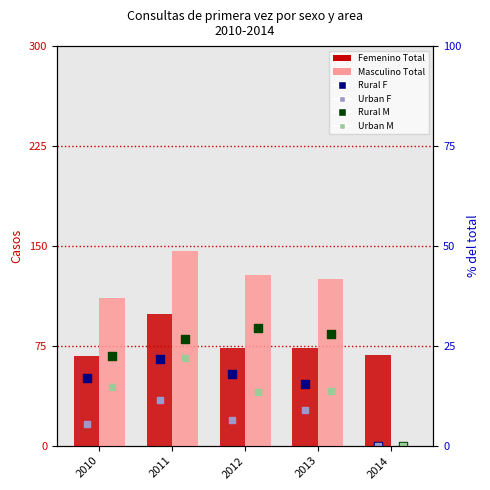

What is the total value across all series at 2013?

396